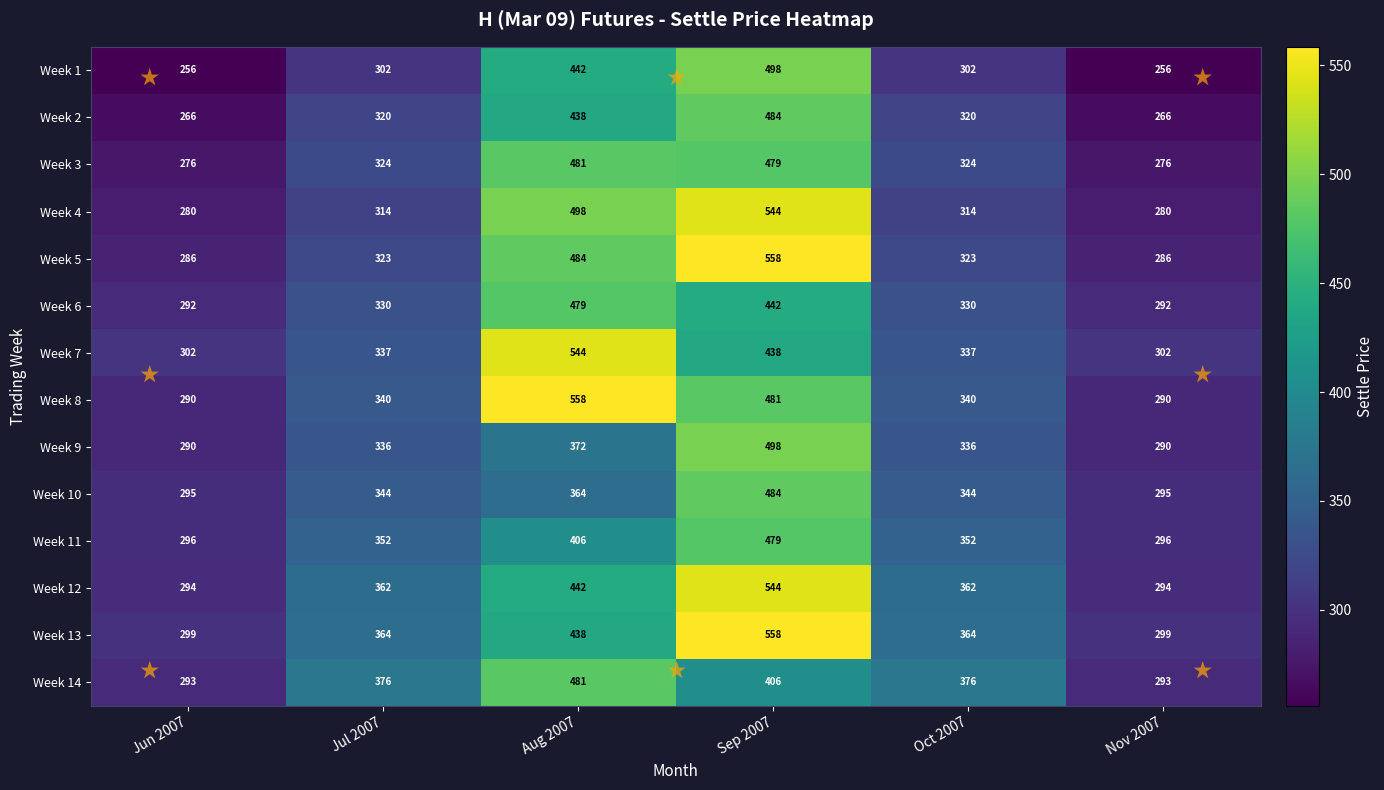

The Week 1 series shows 442 at Aug 2007. True or false?

True